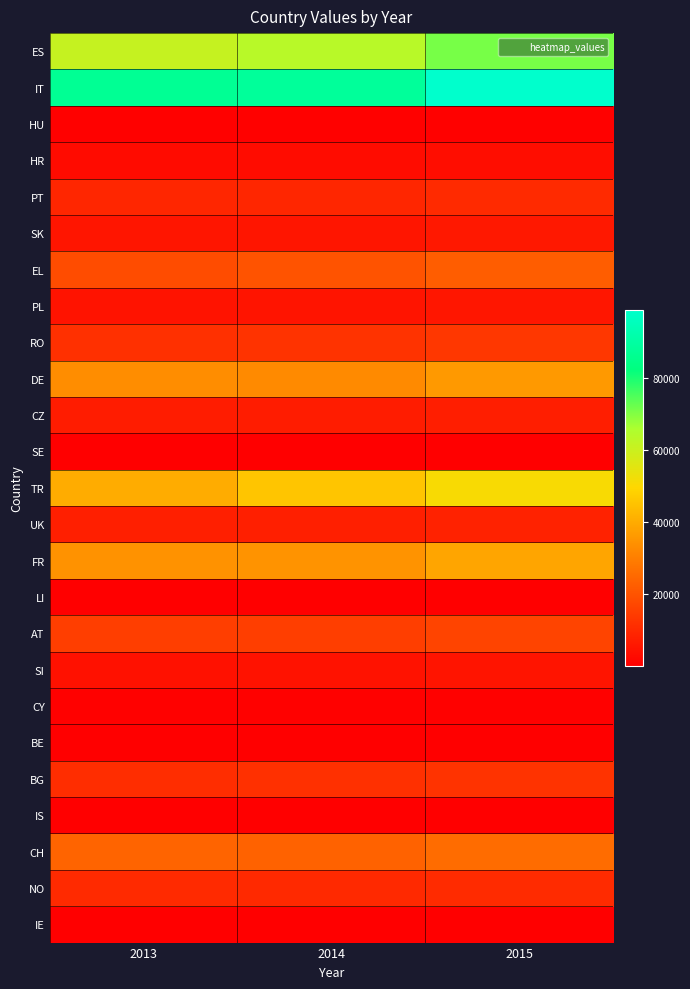

What is the difference between the highest and lowest values at 2013?

86988